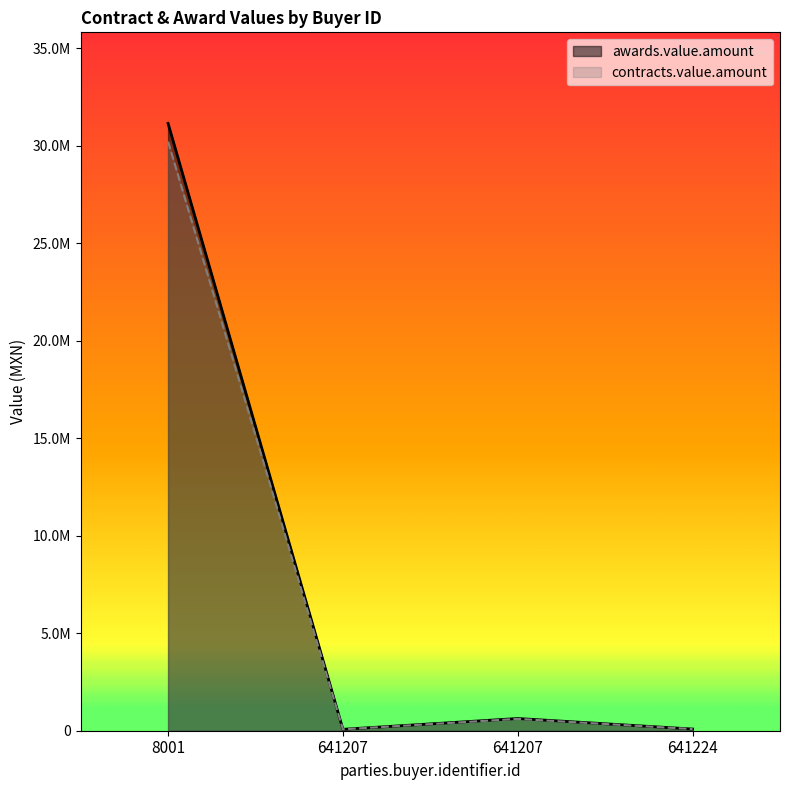

At 641207, list the series in order from smallest to largest.

contracts.value.amount, awards.value.amount